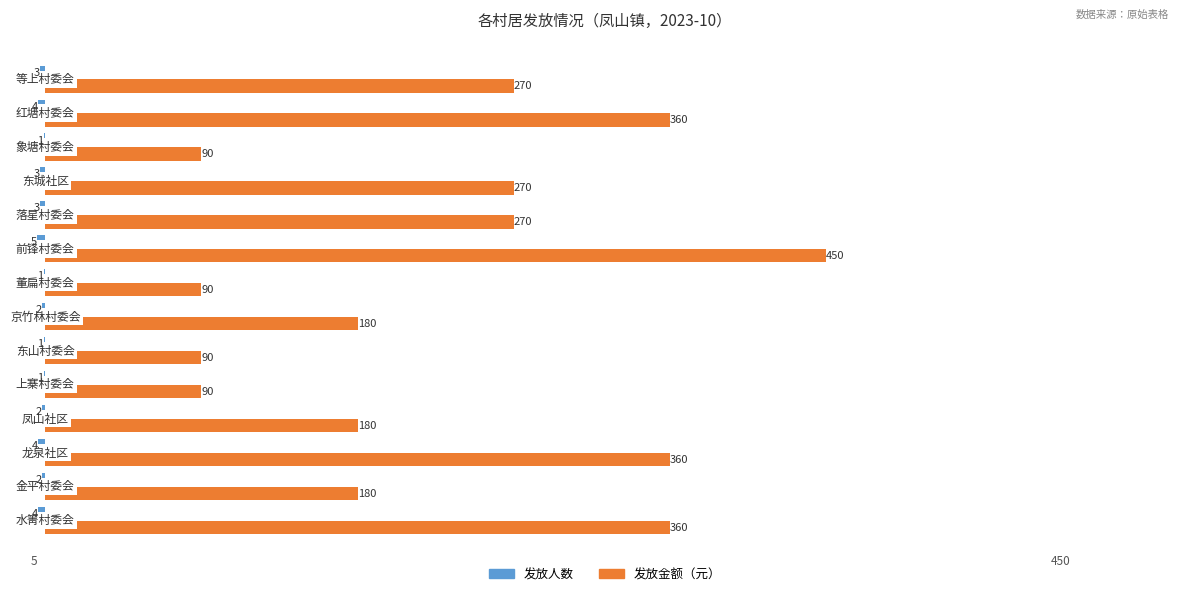

What is the maximum value shown in the chart?

450